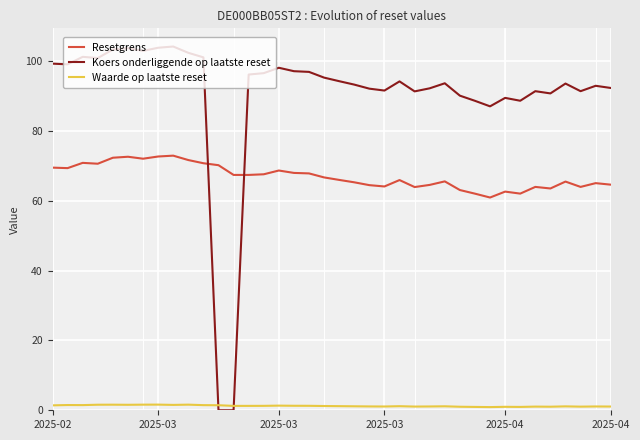

Which series has the widest spread of values?

Koers onderliggende op laatste reset